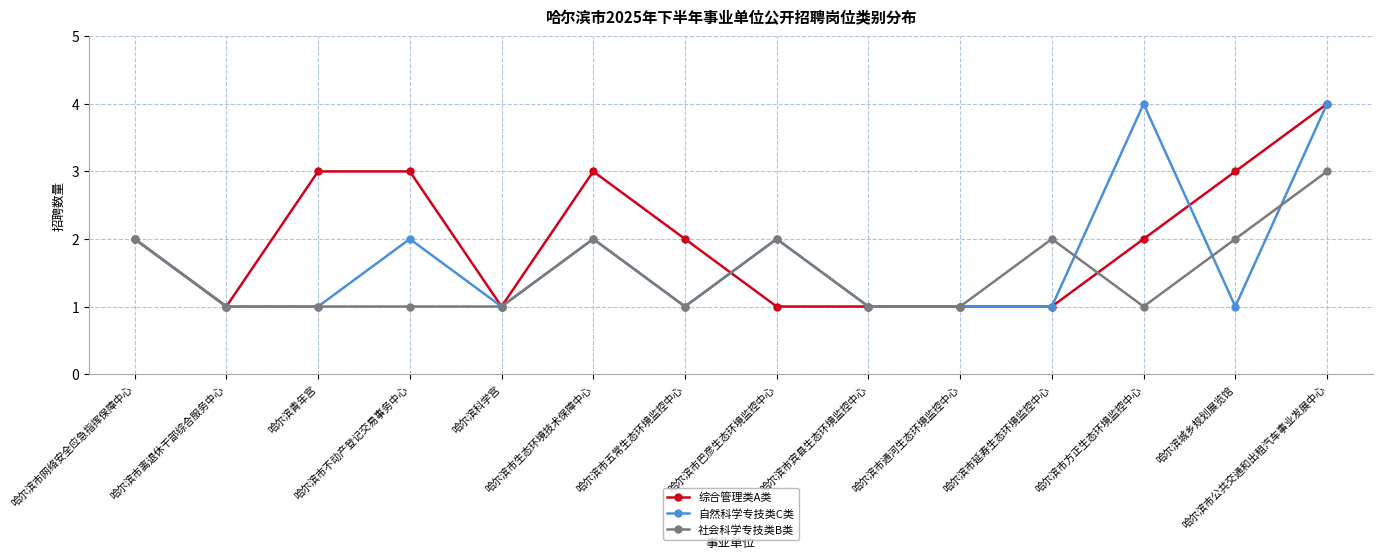

What is the total value across all series at 哈尔滨青年宫?

5